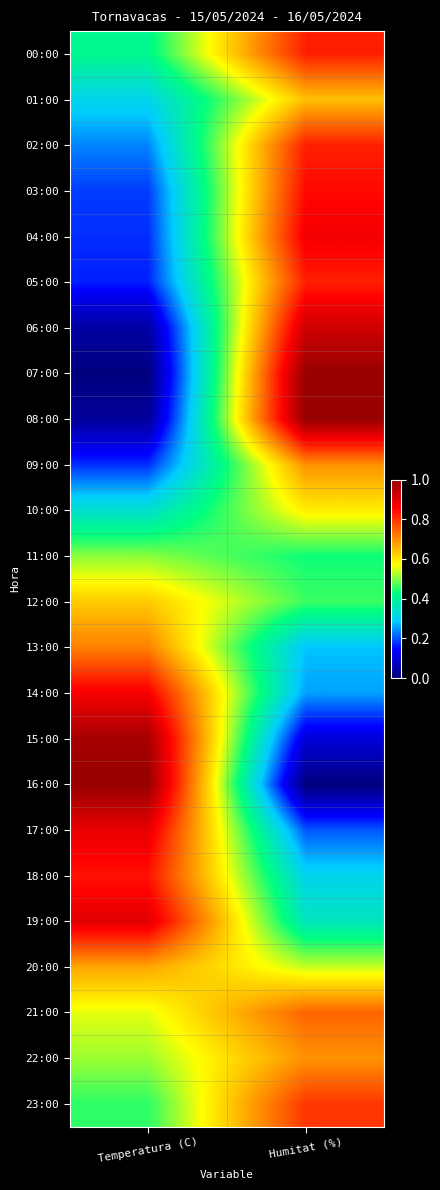

Reading left to right, extract all data points from this chart.

00:00: Temperatura (C)=0.4	Humitat (%)=0.8
01:00: Temperatura (C)=0.3	Humitat (%)=0.6
02:00: Temperatura (C)=0.2	Humitat (%)=0.8
03:00: Temperatura (C)=0.2	Humitat (%)=0.8
04:00: Temperatura (C)=0.2	Humitat (%)=0.9
05:00: Temperatura (C)=0.2	Humitat (%)=0.8
06:00: Temperatura (C)=0.0	Humitat (%)=0.9
07:00: Temperatura (C)=0.0	Humitat (%)=1.0
08:00: Temperatura (C)=0.0	Humitat (%)=1.0
09:00: Temperatura (C)=0.2	Humitat (%)=0.7
10:00: Temperatura (C)=0.3	Humitat (%)=0.6
11:00: Temperatura (C)=0.5	Humitat (%)=0.4
12:00: Temperatura (C)=0.6	Humitat (%)=0.5
13:00: Temperatura (C)=0.7	Humitat (%)=0.3
14:00: Temperatura (C)=0.9	Humitat (%)=0.3
15:00: Temperatura (C)=1.0	Humitat (%)=0.1
16:00: Temperatura (C)=1.0	Humitat (%)=0.0
17:00: Temperatura (C)=0.9	Humitat (%)=0.2
18:00: Temperatura (C)=0.8	Humitat (%)=0.3
19:00: Temperatura (C)=0.9	Humitat (%)=0.4
20:00: Temperatura (C)=0.7	Humitat (%)=0.5
21:00: Temperatura (C)=0.6	Humitat (%)=0.7
22:00: Temperatura (C)=0.5	Humitat (%)=0.7
23:00: Temperatura (C)=0.5	Humitat (%)=0.8